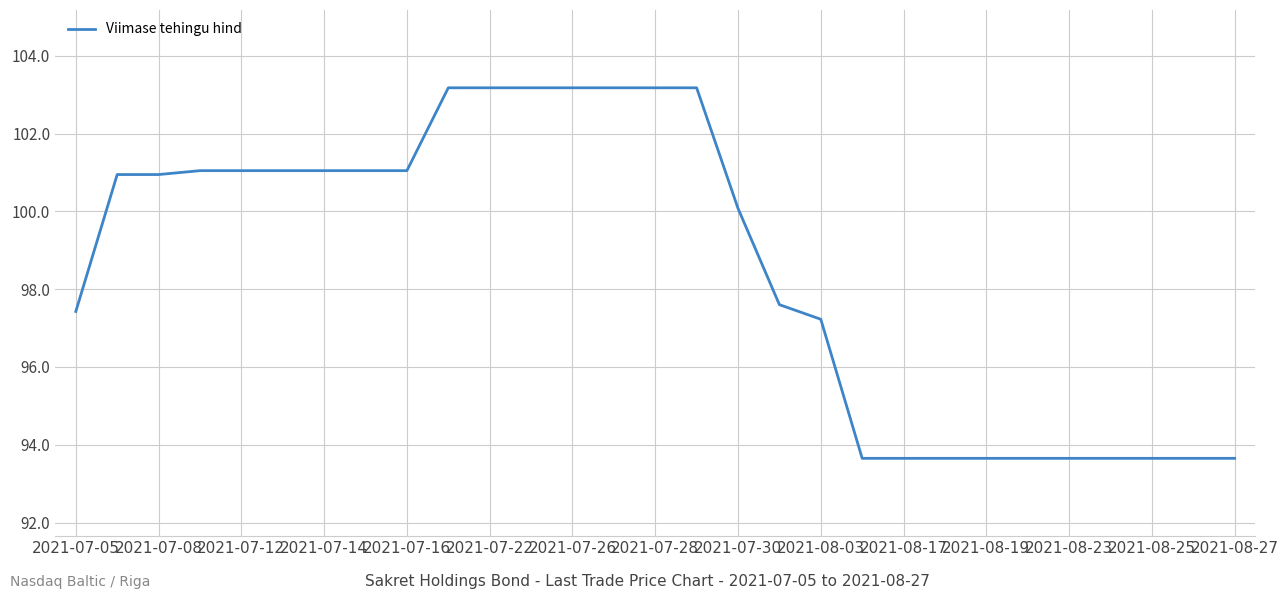

What is the minimum value shown in the chart?

93.7